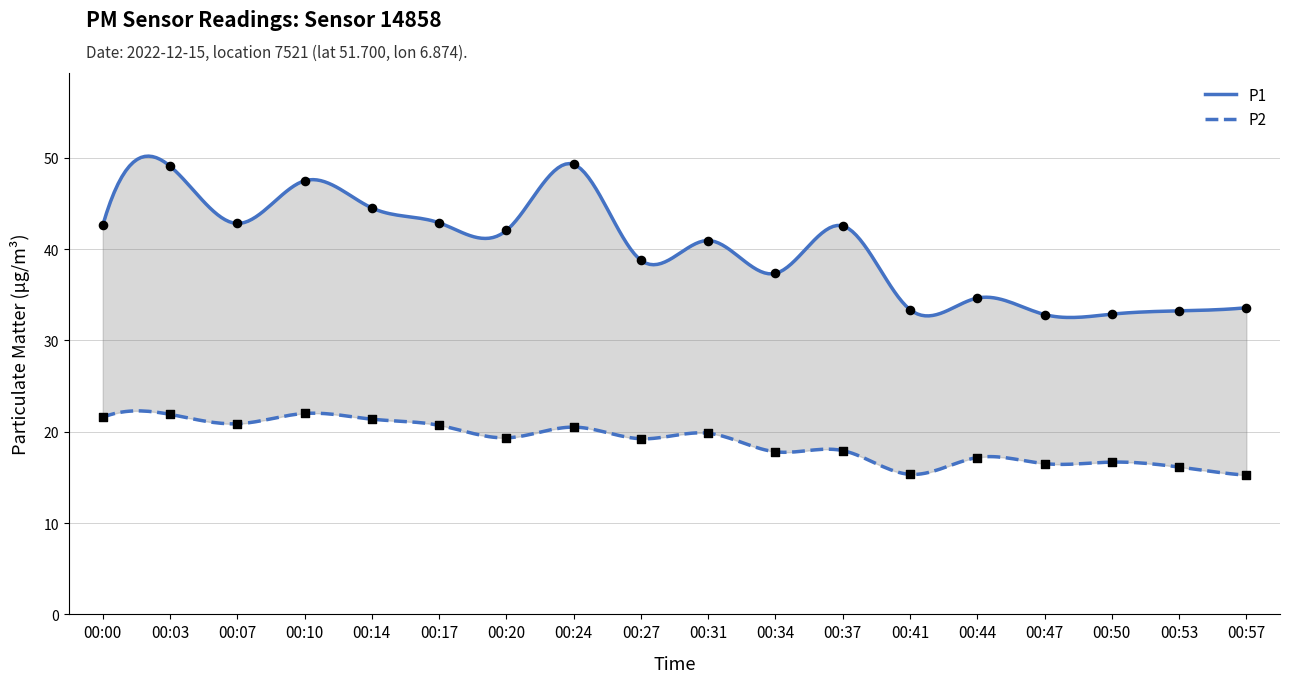

What are all the series names shown in the legend?

P1, P2